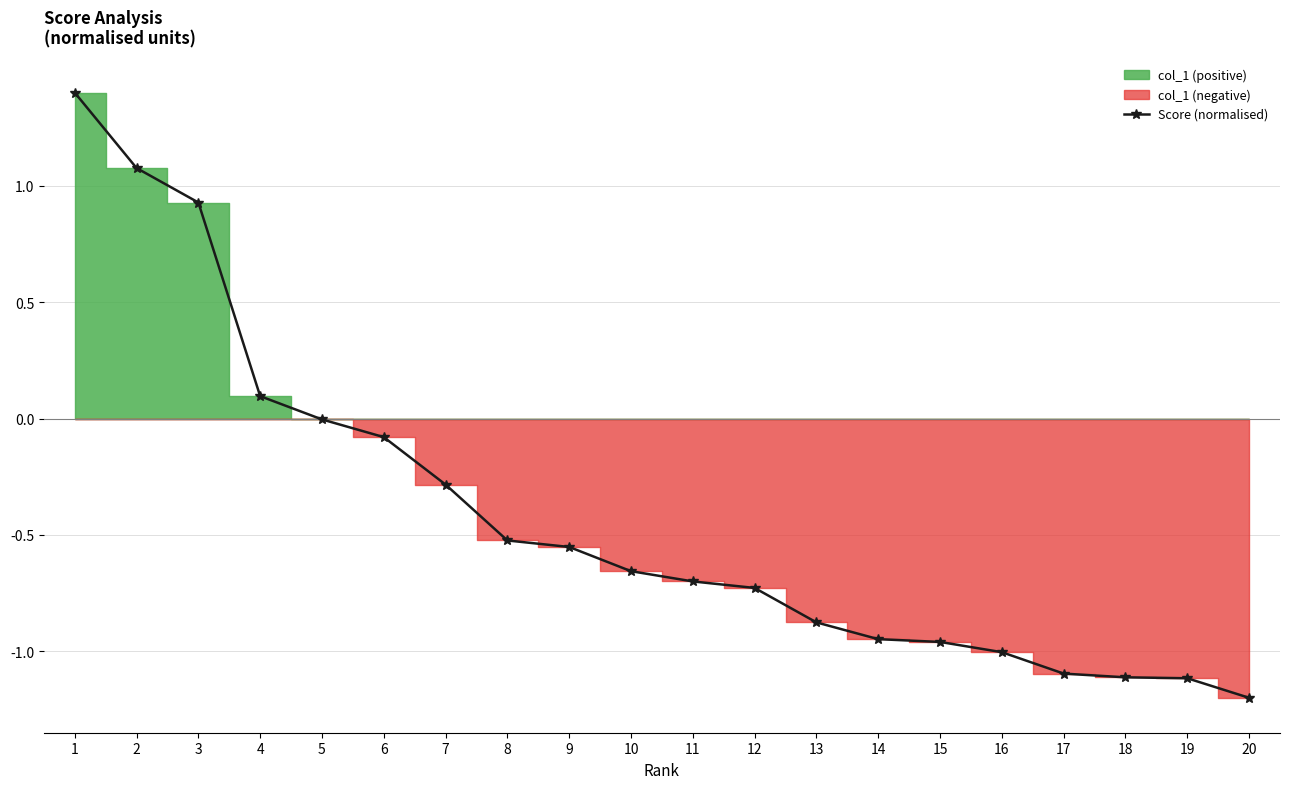

Which label corresponds to the smallest value in the chart?

20